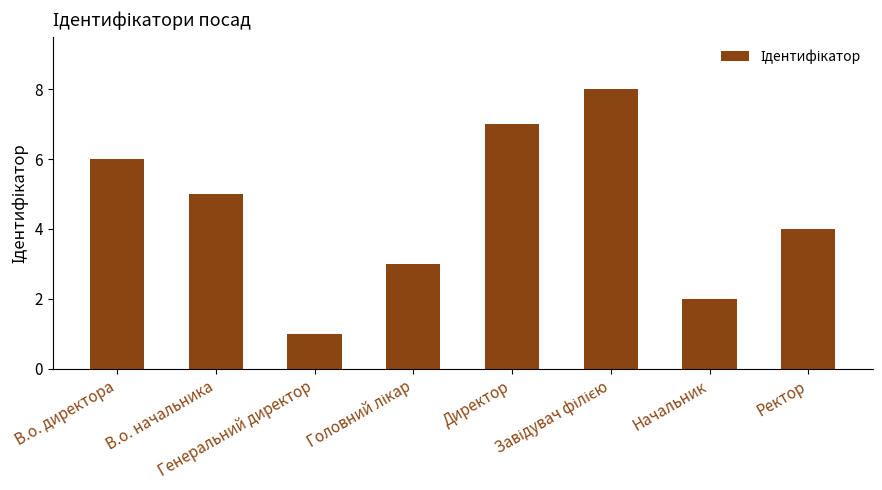

What is the change in value from В.о. директора to В.о. начальника?

-1